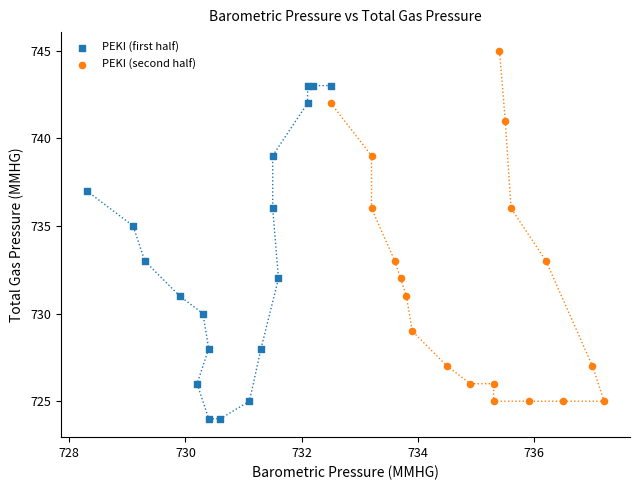

Which series contains the lowest Y value?

PEKI (first half)